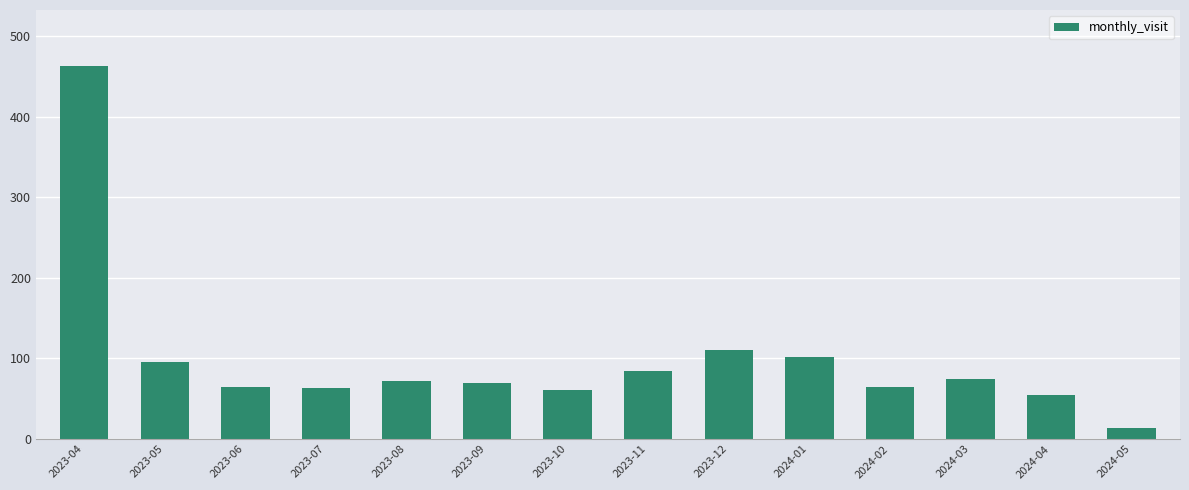

What is the label of the 2nd bar from the right?

2024-04